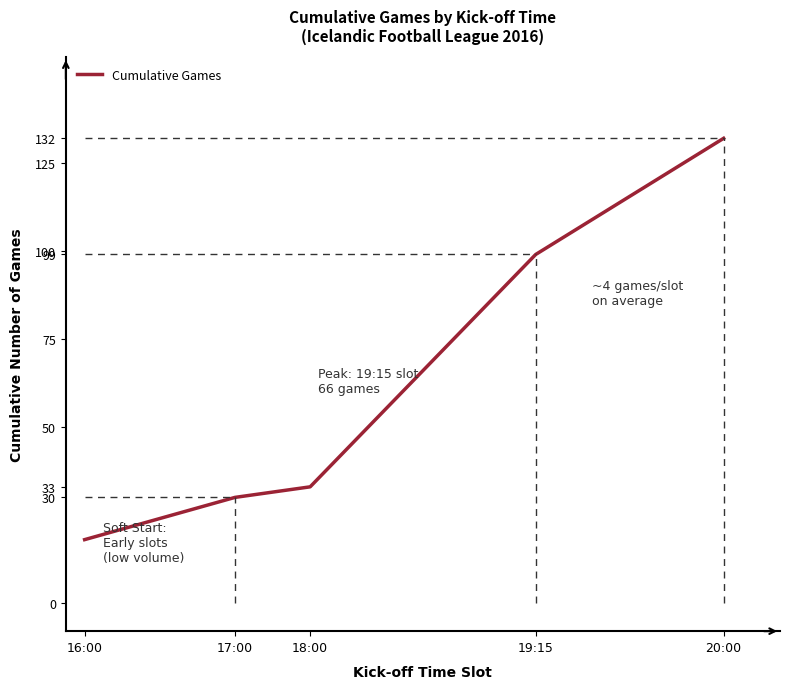

Count the number of categories in the chart.

5